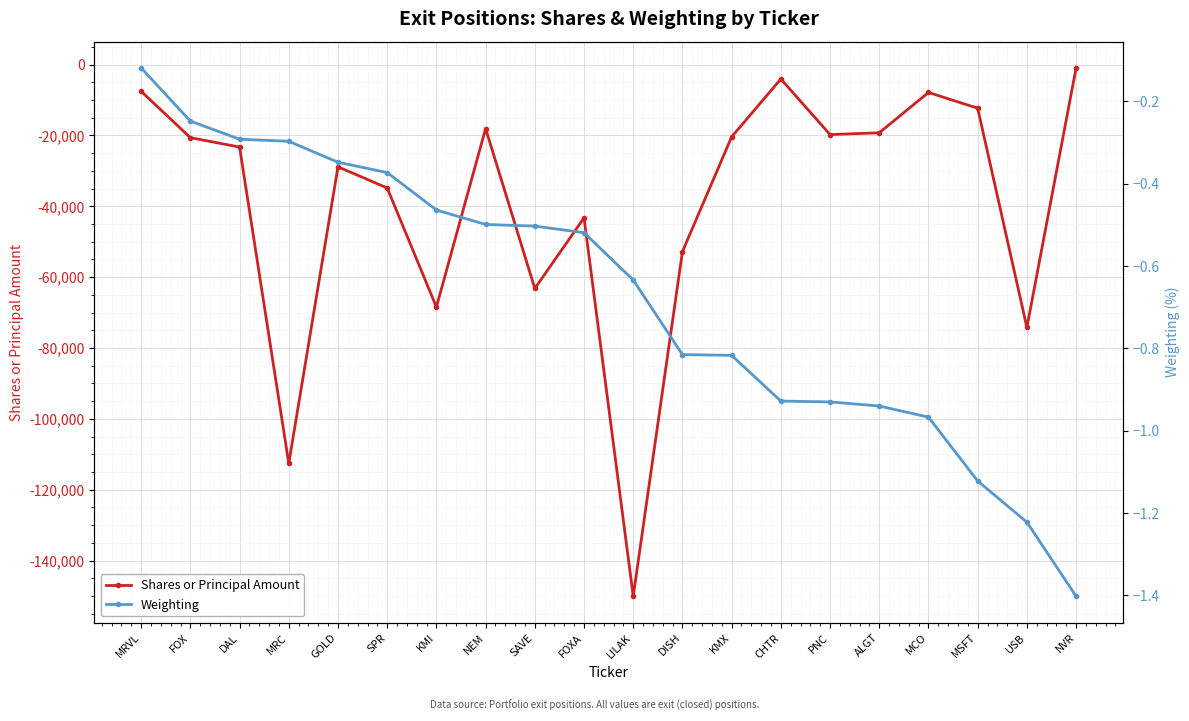

How many values in the Shares or Principal Amount series exceed -20635?

9